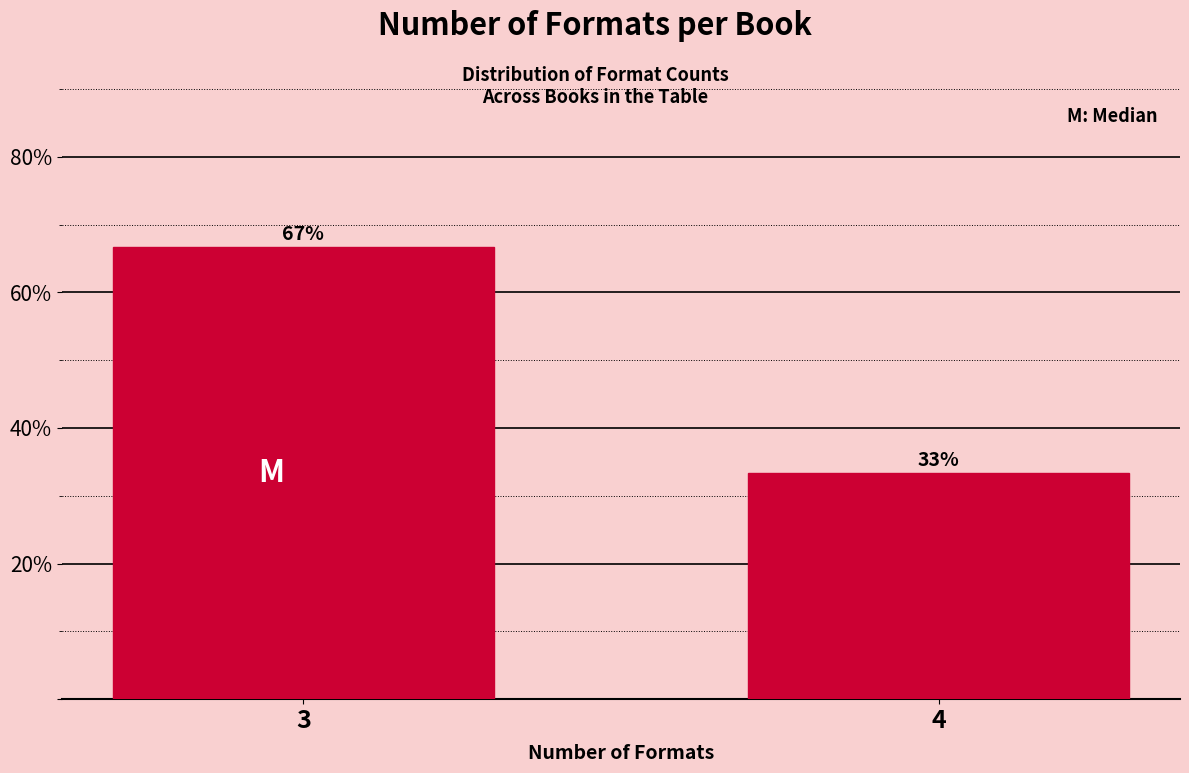

What is the average value?

50.0